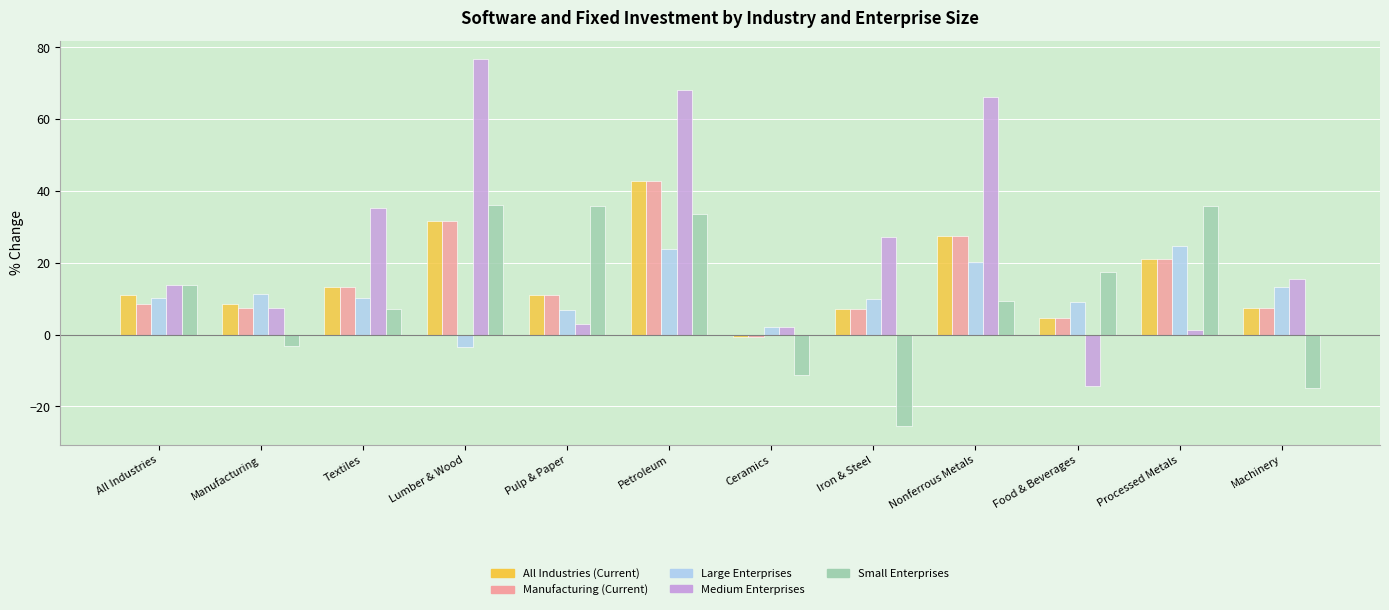

At which category is the sum across all series the highest?

Petroleum